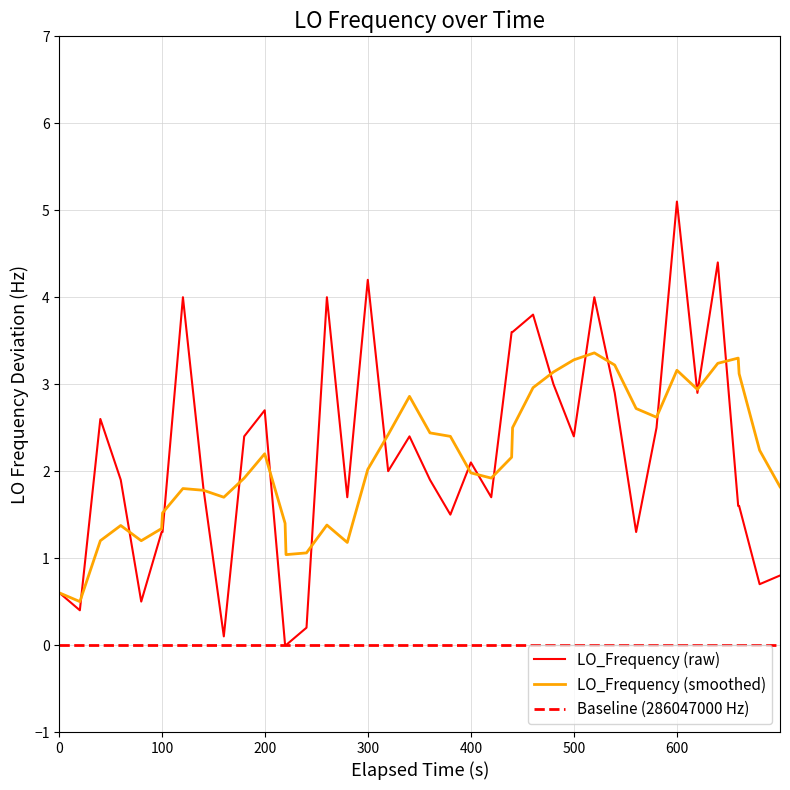

What is the maximum value for LO_Frequency (raw)?

5.1